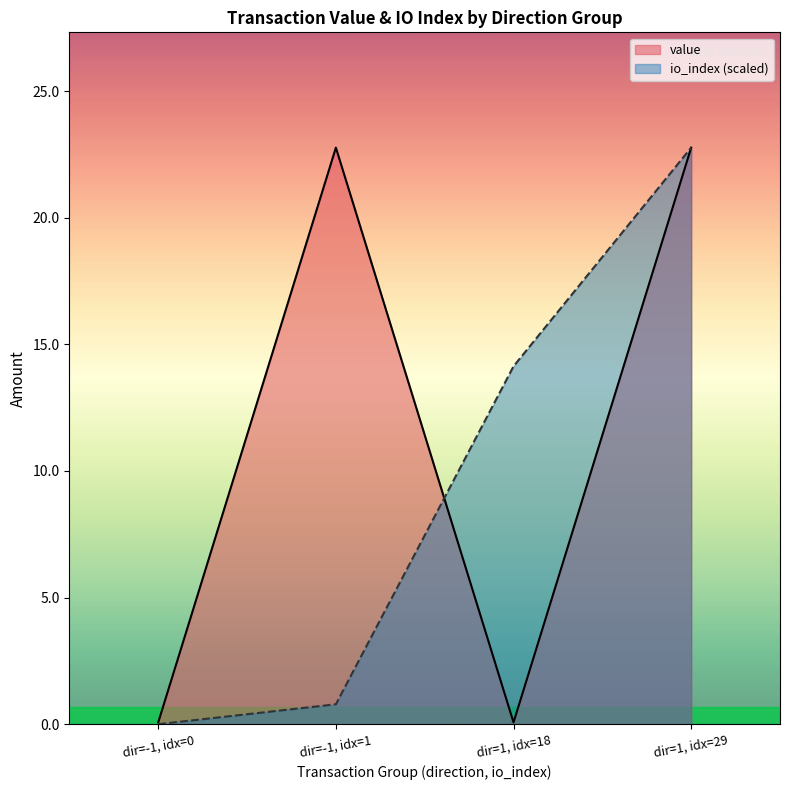

Is it true that io_index (scaled) equals 22.8 at dir=1, idx=29?

True